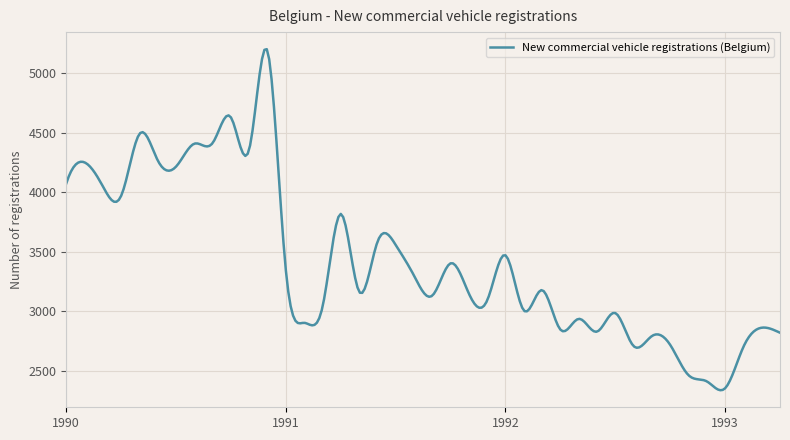

What is the difference between the maximum and minimum values?

2859.7